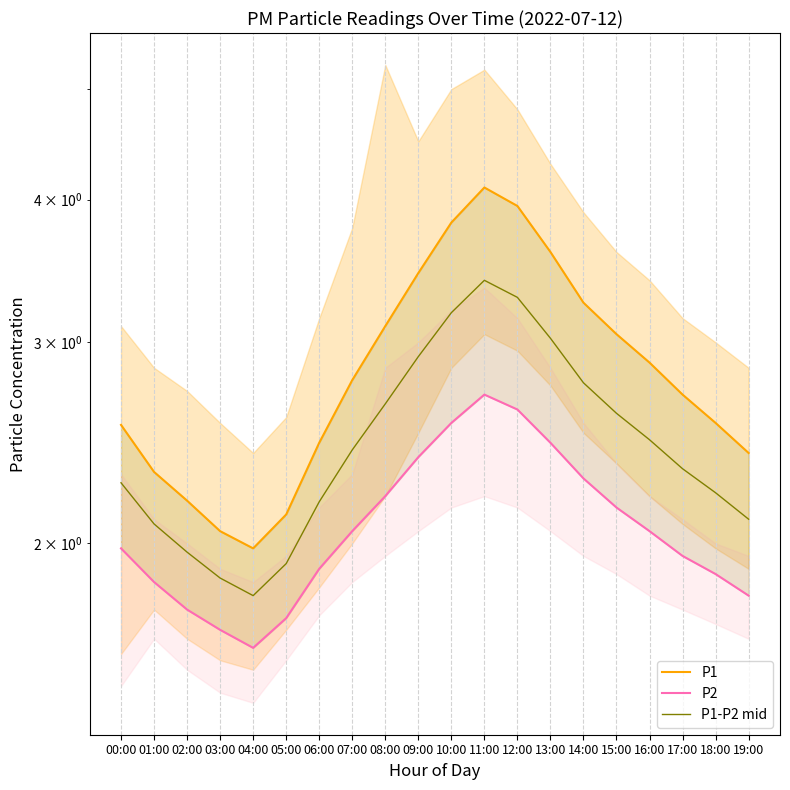

What position from the left is 08:00?

9